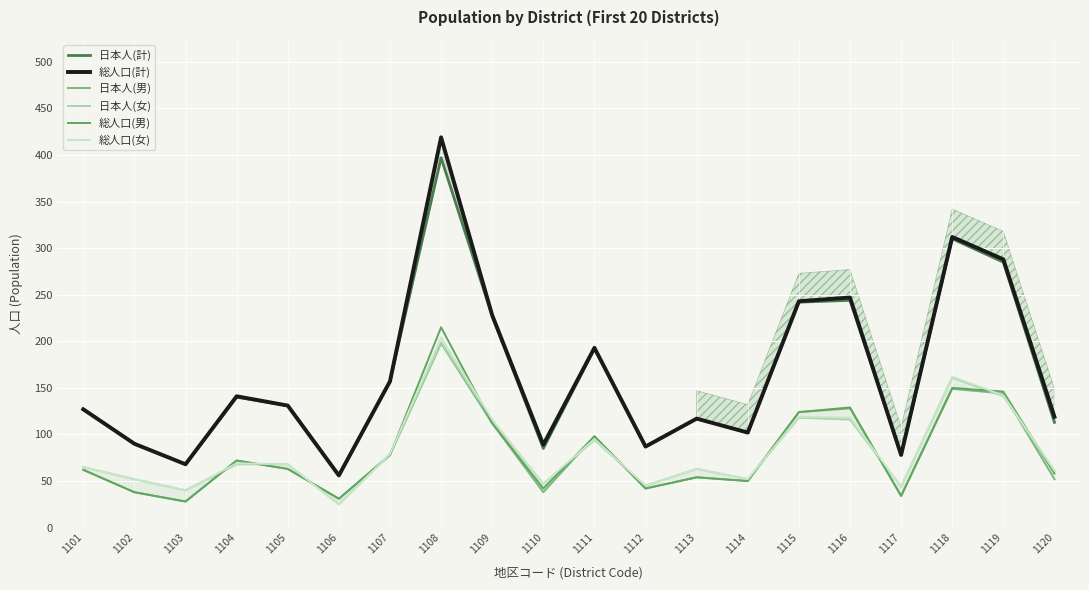

What is the total value across all series at 1101?

508